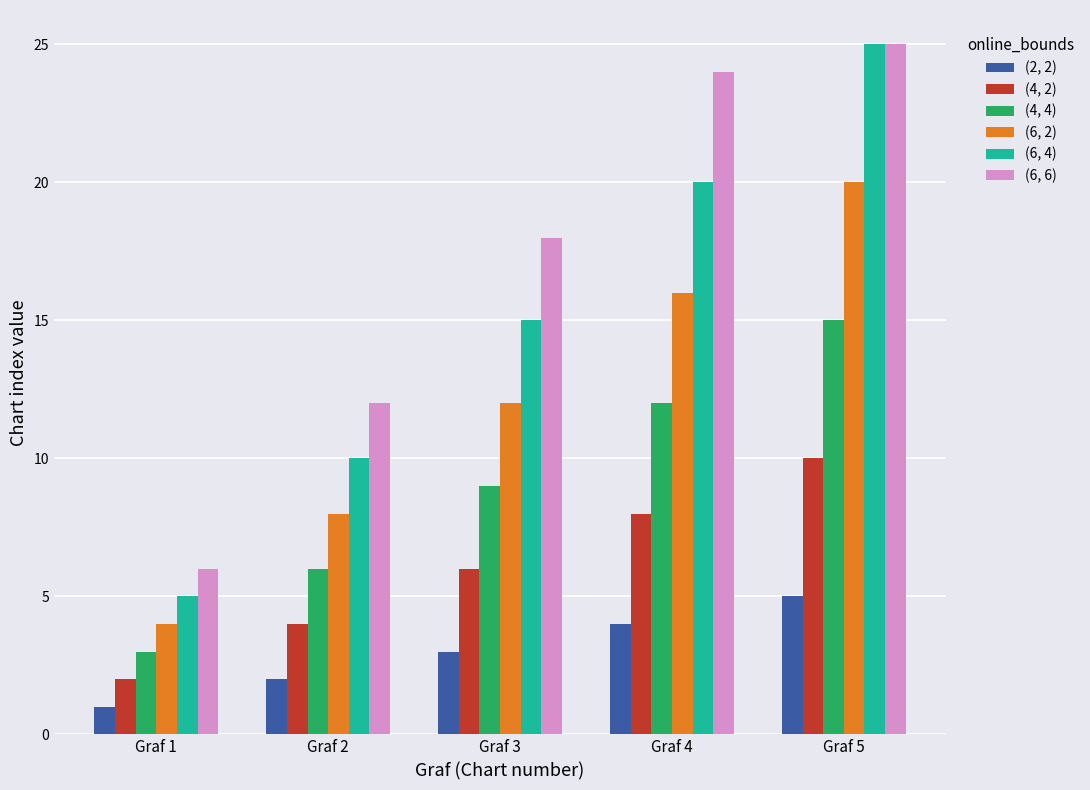

What is the spread (max minus min) of values at Graf 5?

20